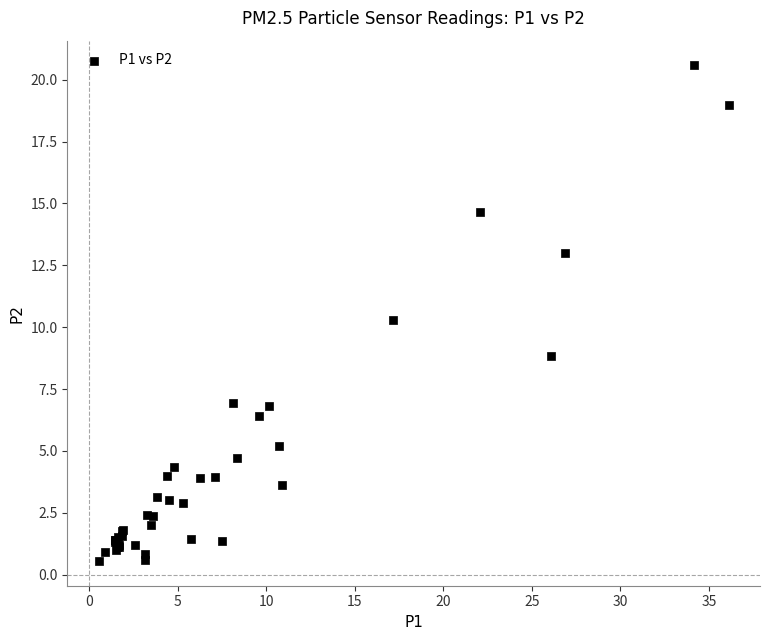

What Y value in the scatter plot is closest to 10?

10.3